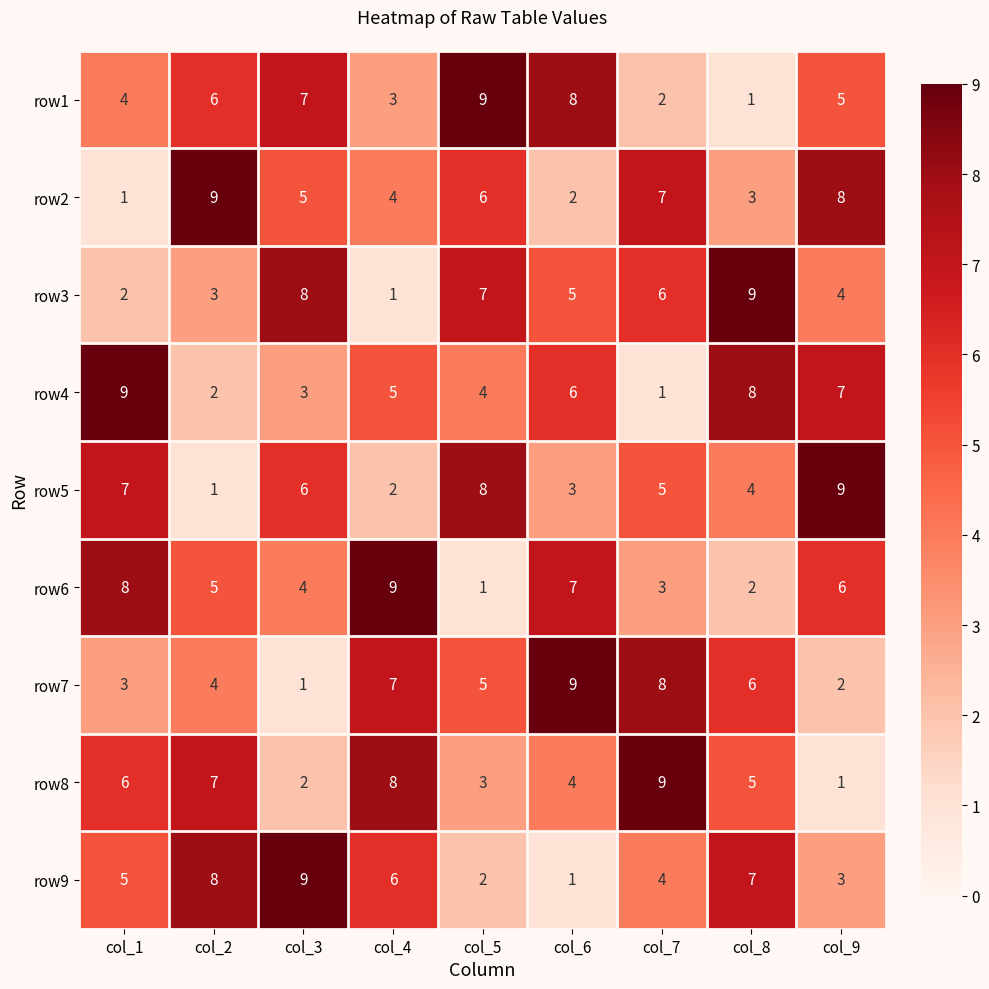

At which label does row8 first exceed 5?

col_1